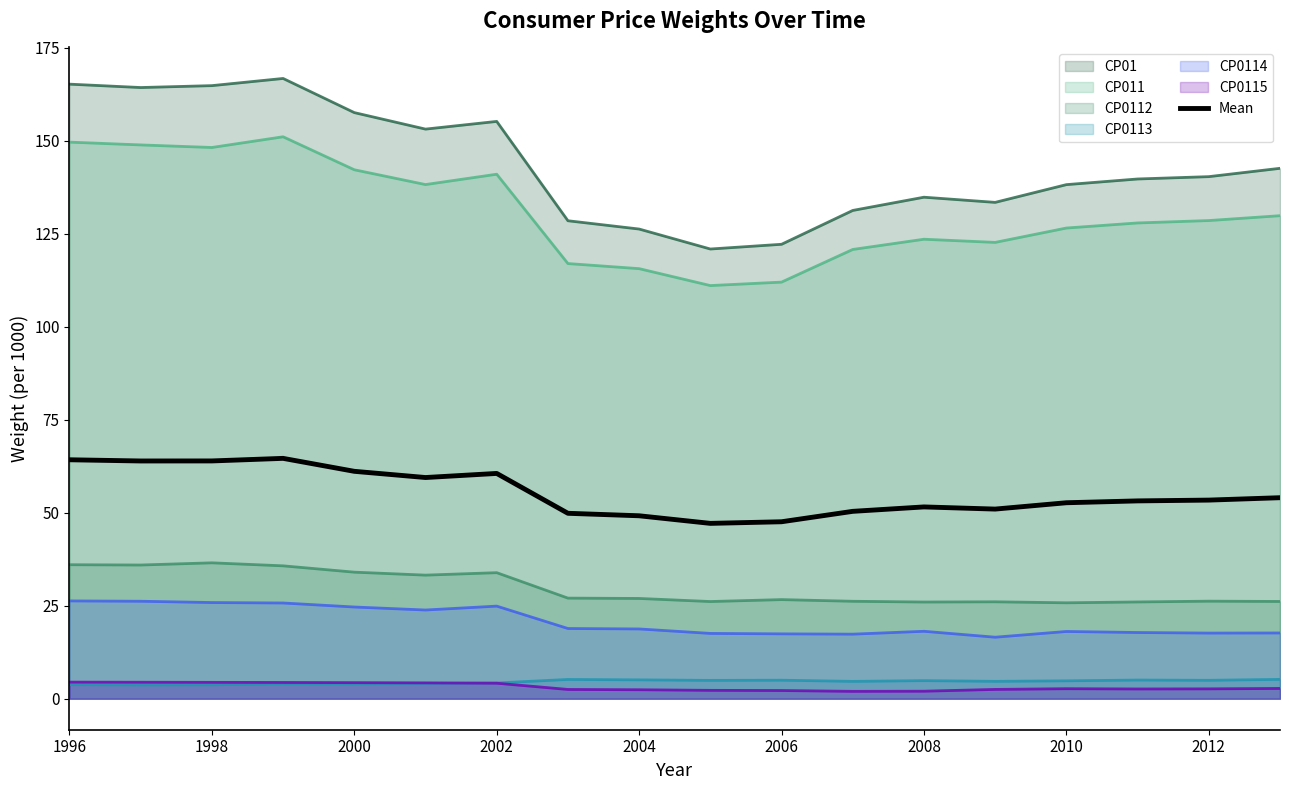

Which series has the widest spread of values?

CP01